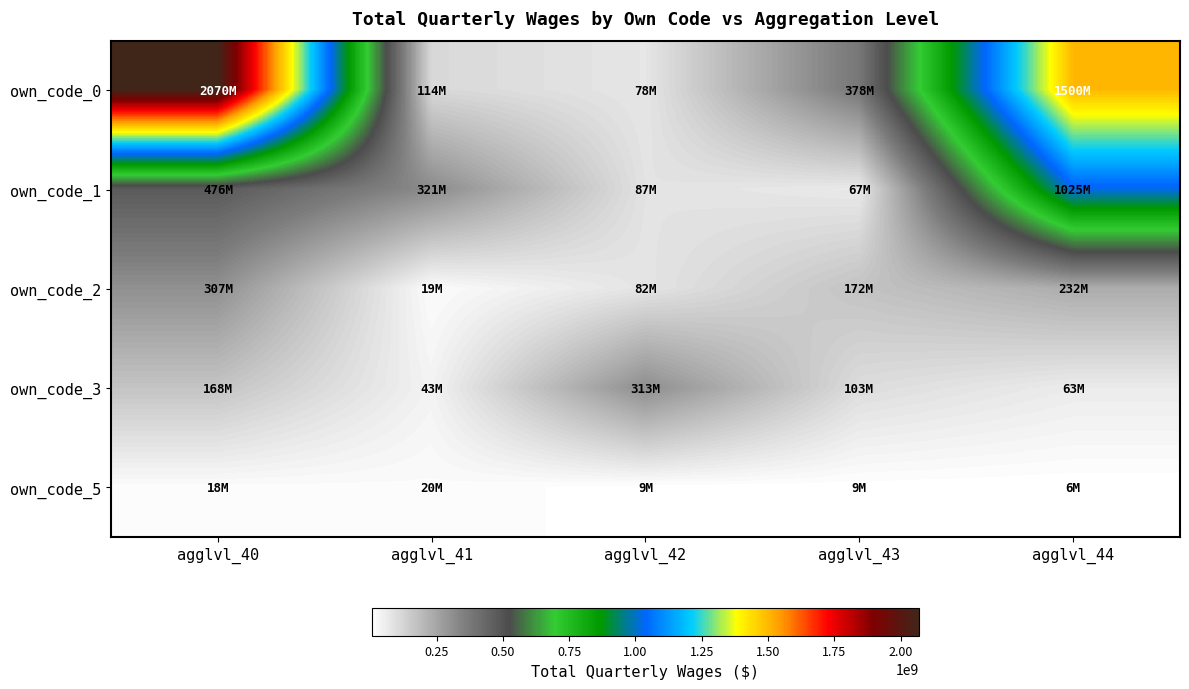

Rank the series at agglvl_41 from lowest to highest value.

own_code_2, own_code_5, own_code_3, own_code_0, own_code_1